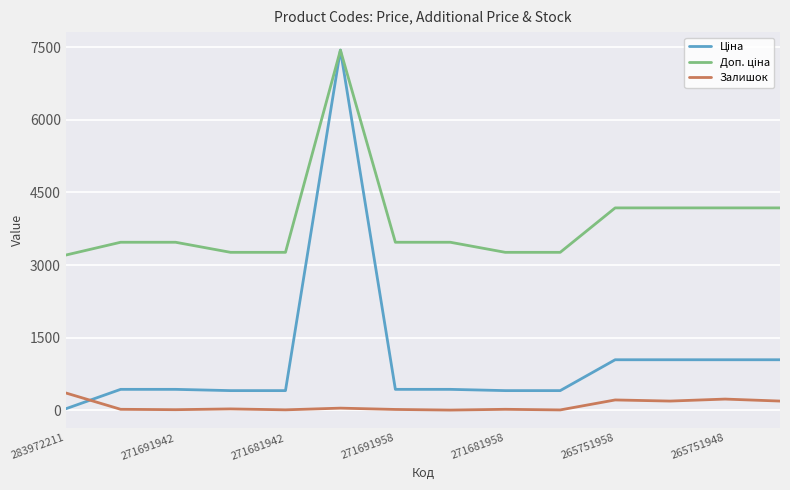

How many lines are shown in the chart?

3